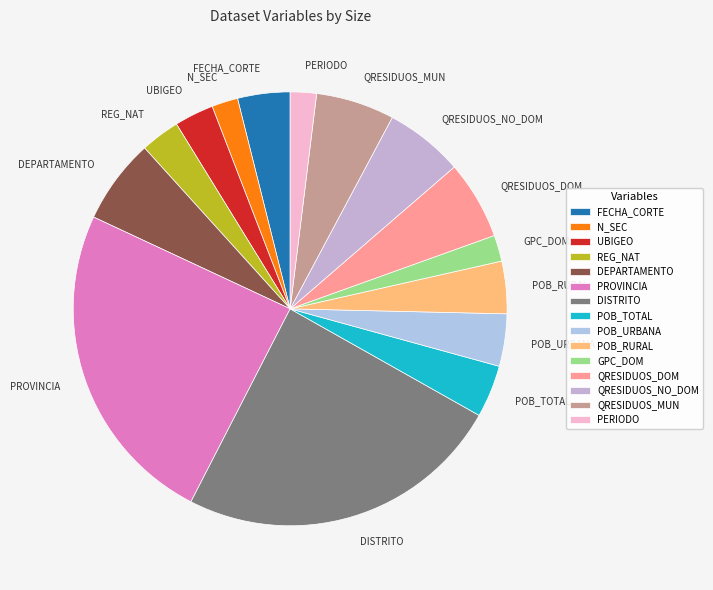

Does PROVINCIA represent more than half of the total?

No